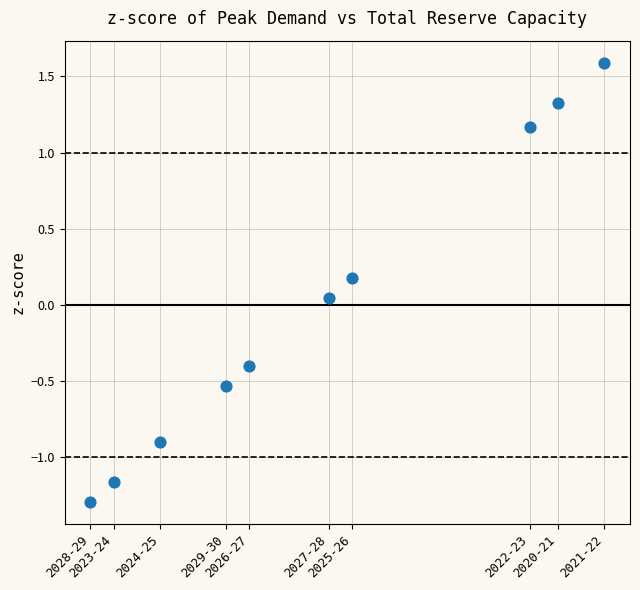

What is the range of X values (max minus min)?

2.9